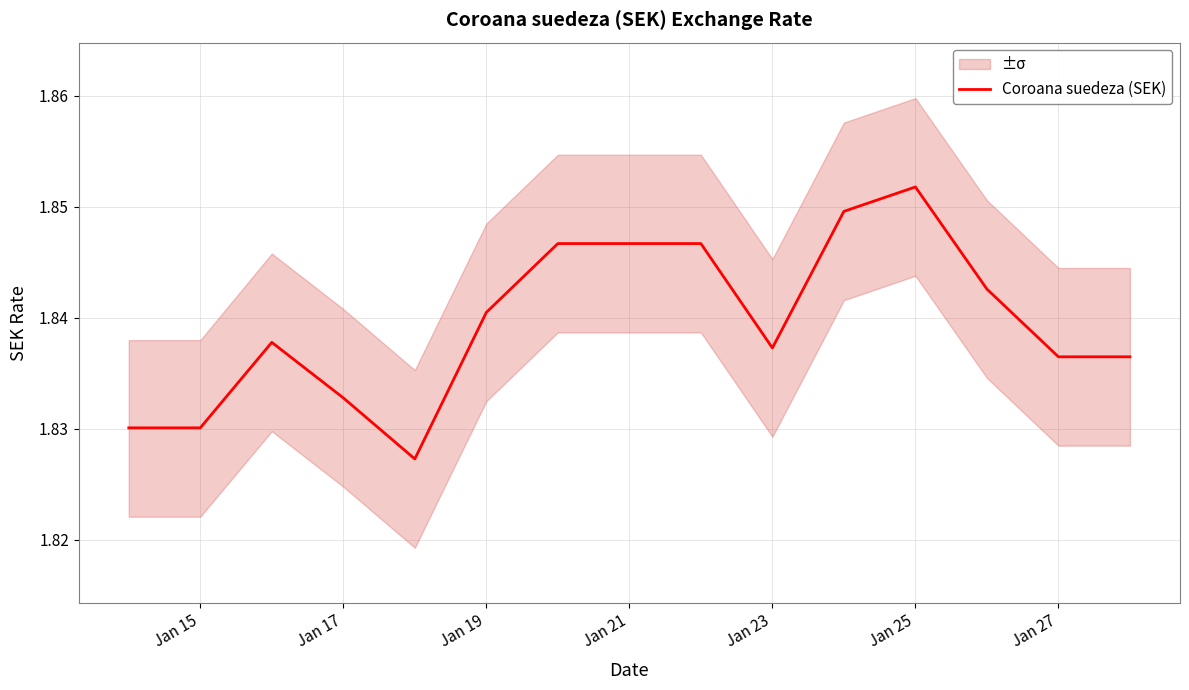

Which category has the highest value in the Coroana suedeza (SEK) series?

Jan 25